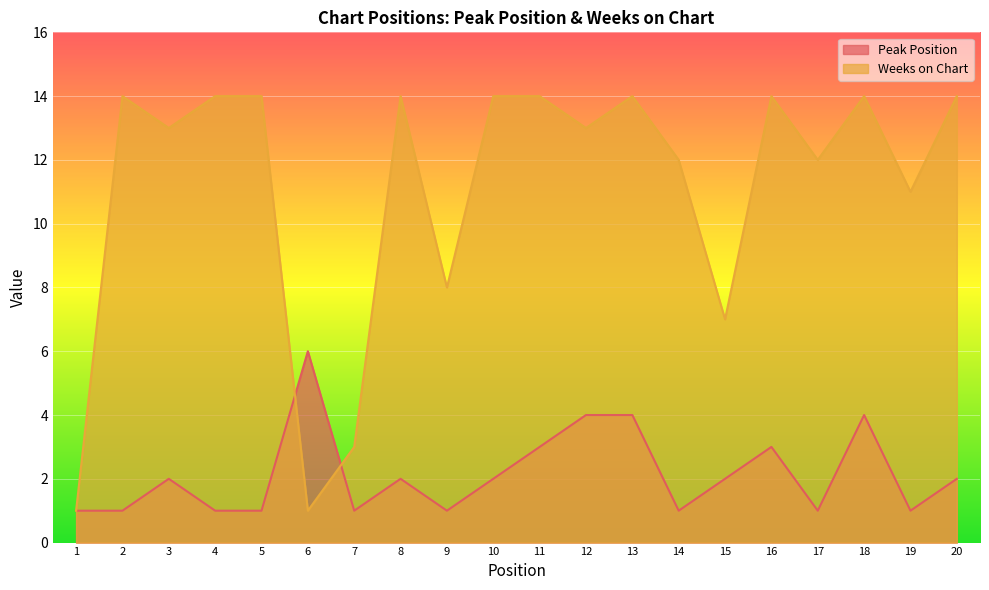

What is the difference between the second highest and minimum values in the Peak Position series?

3